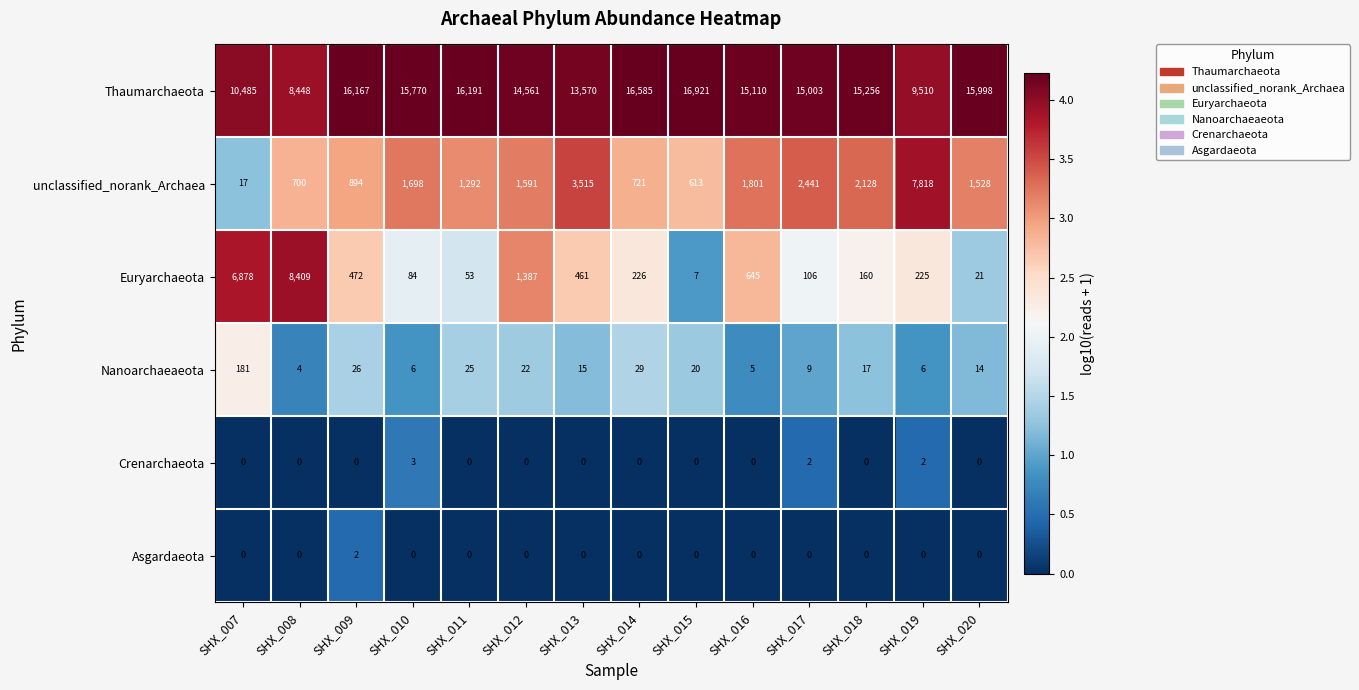

List the series in order of their peak value, lowest first.

Asgardaeota, Crenarchaeota, Nanoarchaeaeota, unclassified_norank_Archaea, Euryarchaeota, Thaumarchaeota